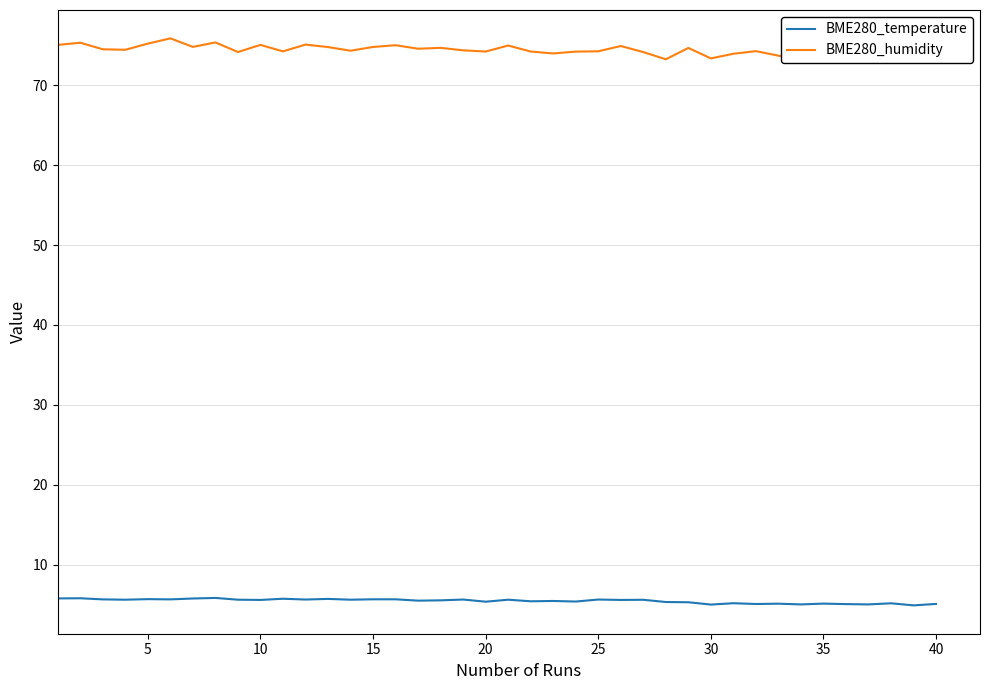

What is the maximum value for BME280_temperature?

5.8